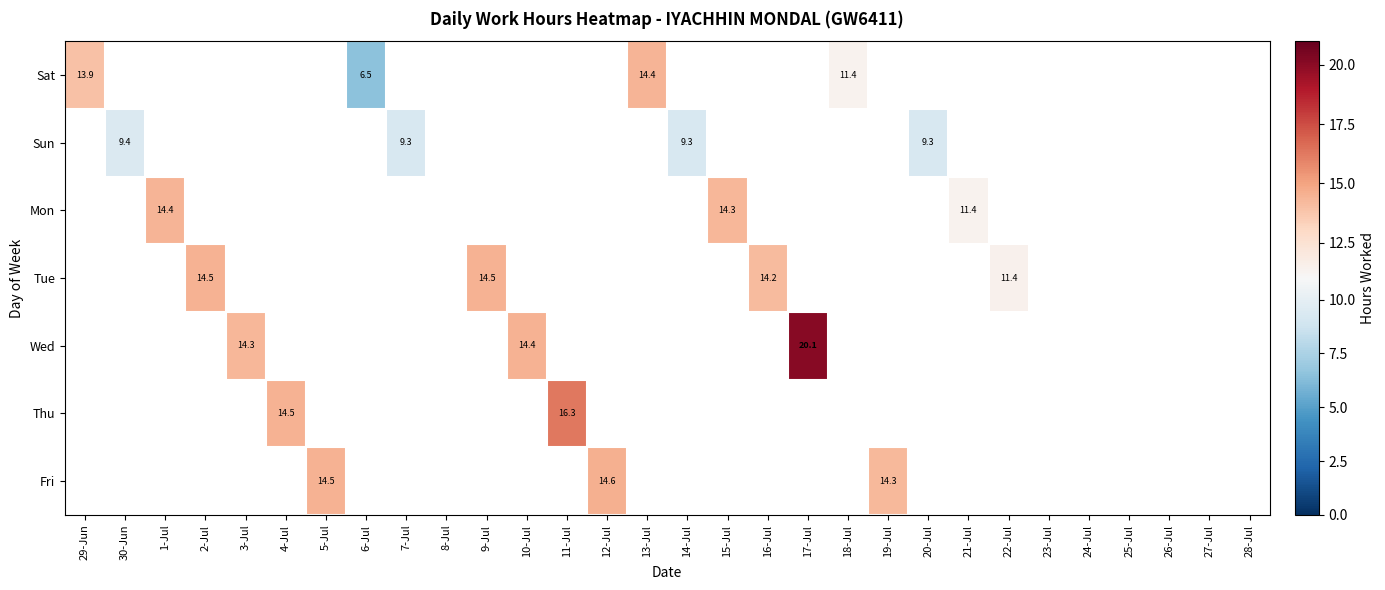

The Mon series shows 14.4 at 1-Jul. True or false?

True